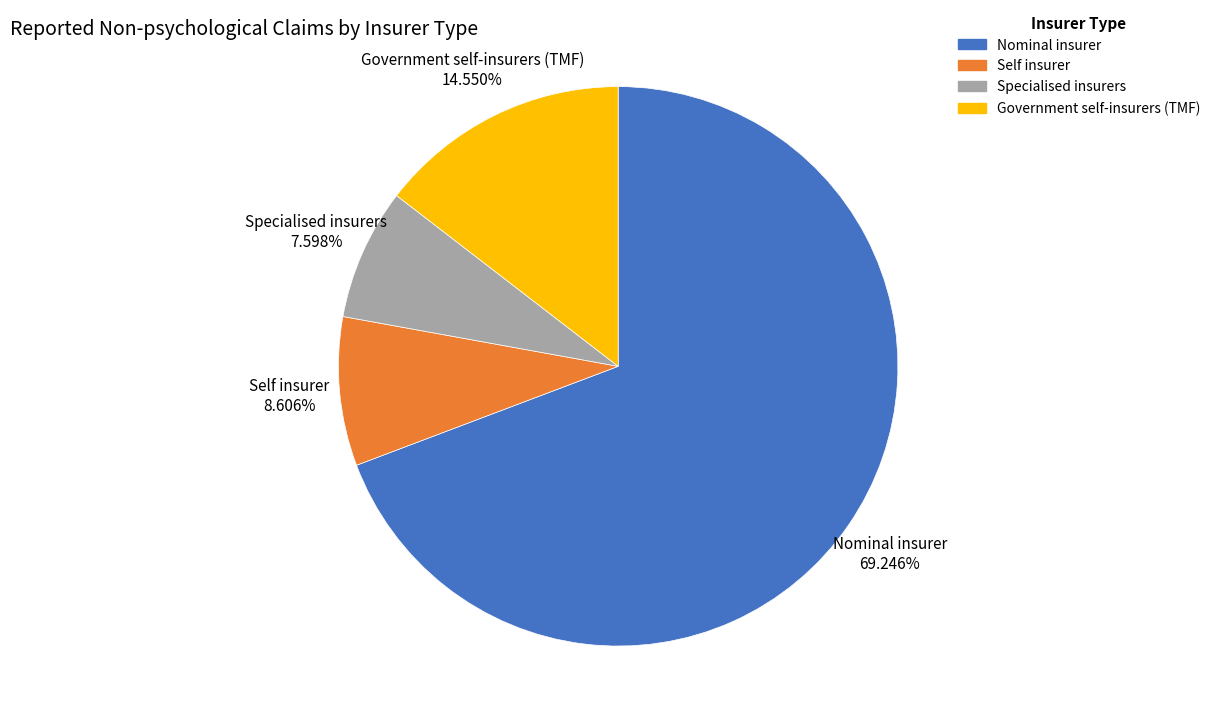

Which slice is the smallest?

Specialised insurers